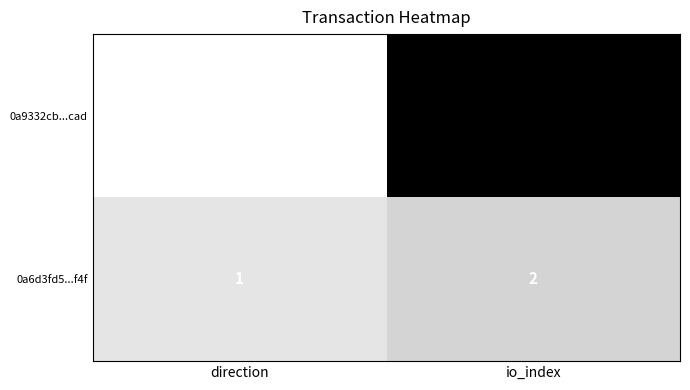

What is the difference between the 0a9332cb...cad values at direction and io_index?

11